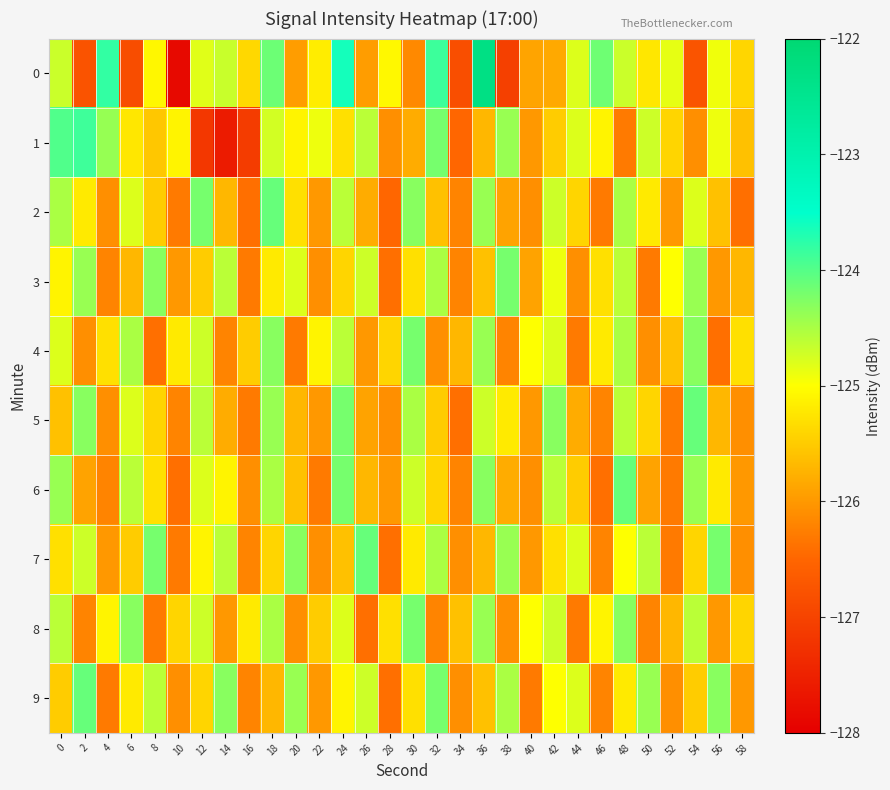

What is the greatest value displayed?

-122.3